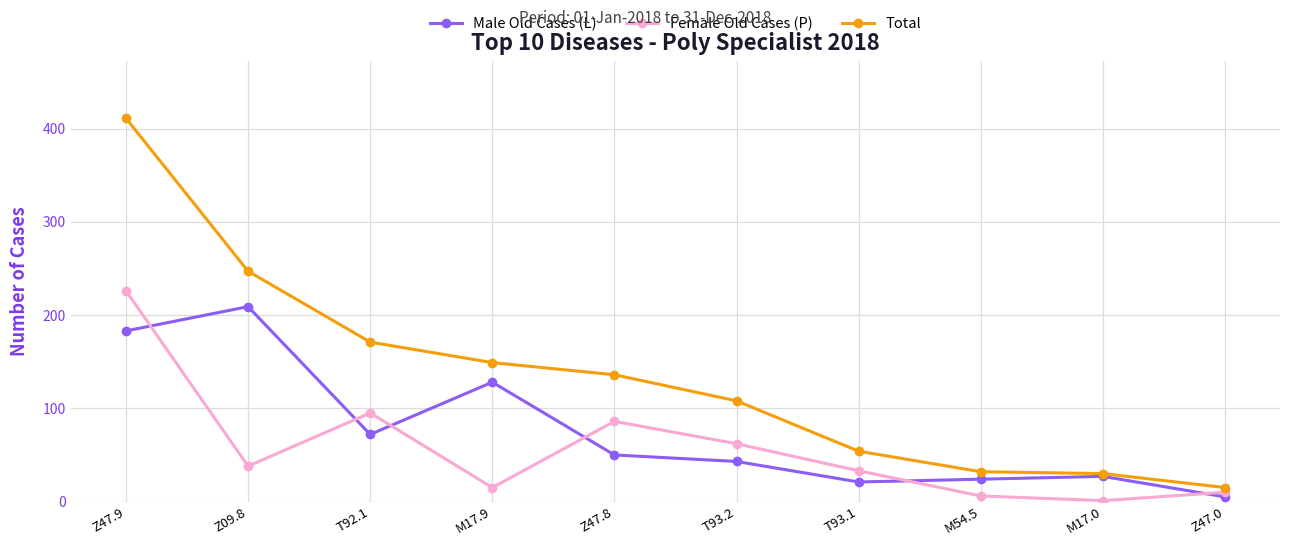

What is the value of the Female Old Cases (P) point at the 10th from the left?

10